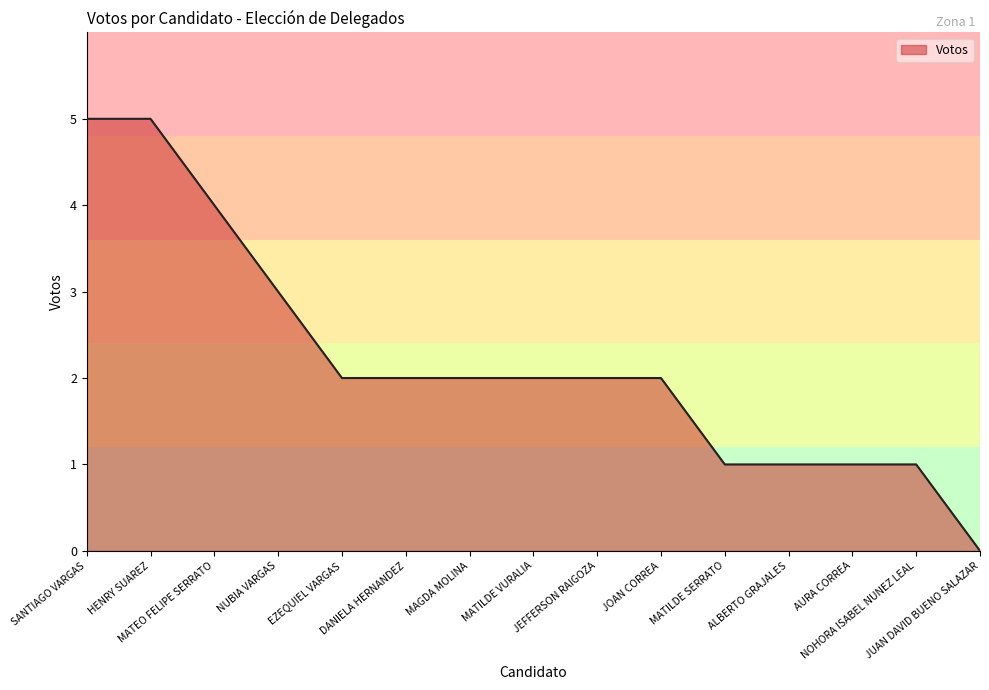

What is the maximum value shown in the chart?

5